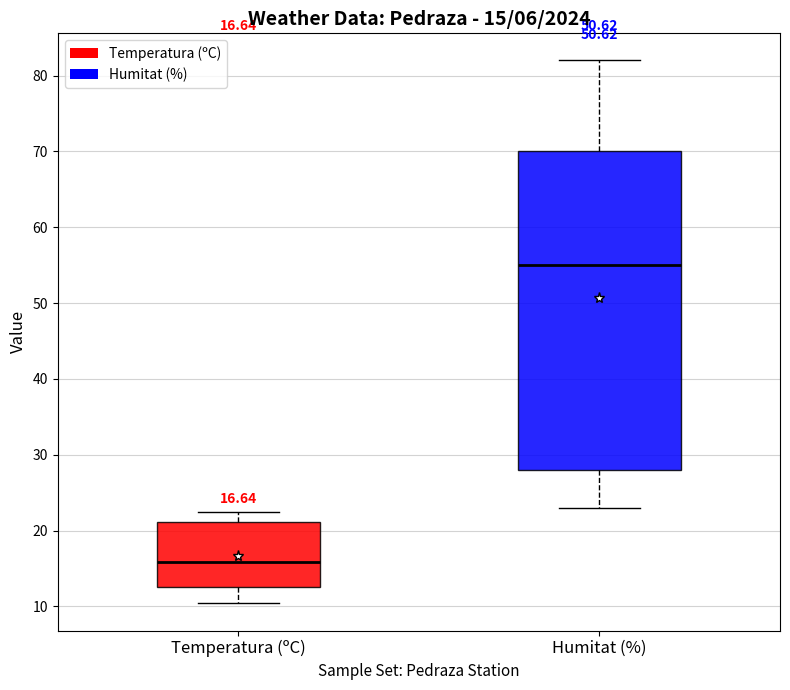

Which box has the lowest median line?

Temperatura (ºC)